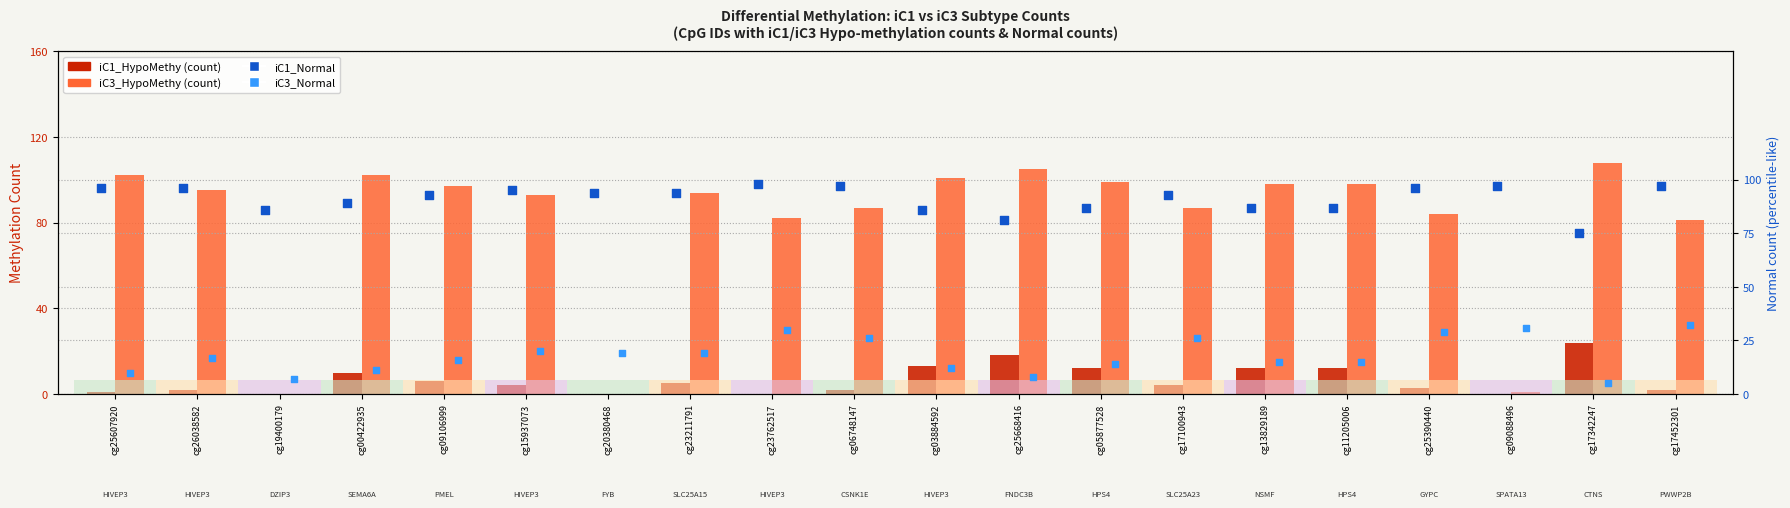

Which series has the largest total across all categories?

iC1_Normal